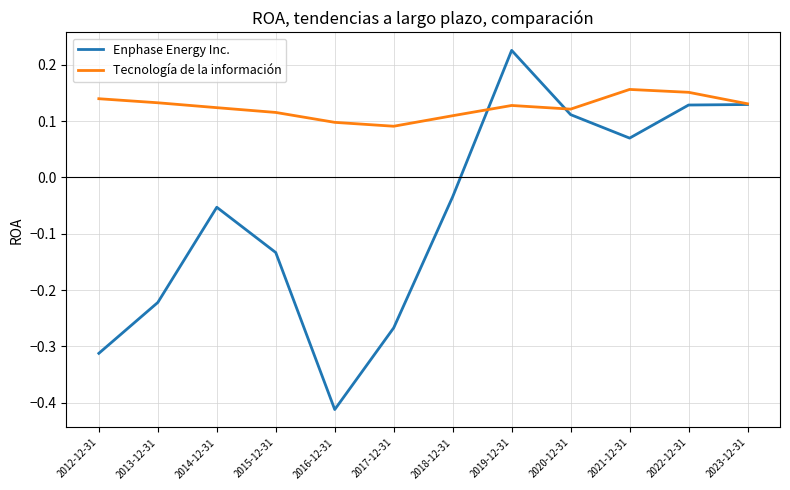

Count the number of data series in this chart.

2